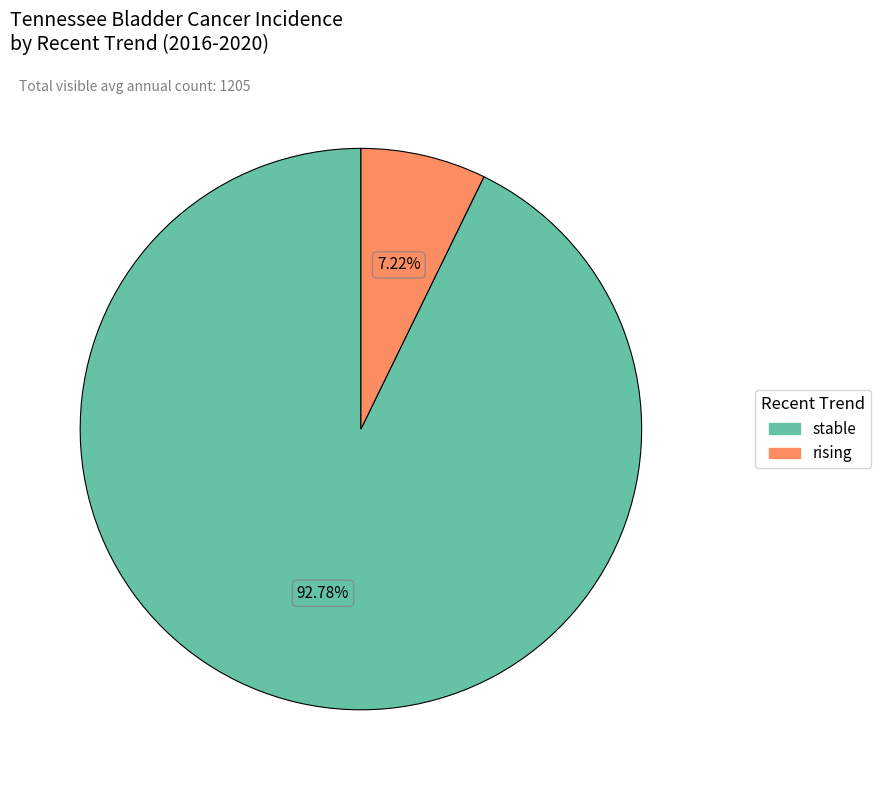

Count the number of slices in the pie.

2